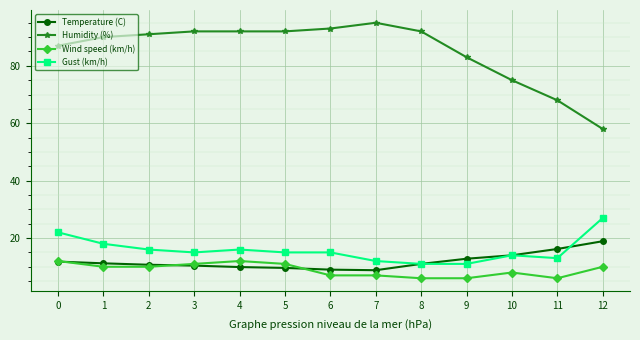

What is the total value across all series at 1?

129.2